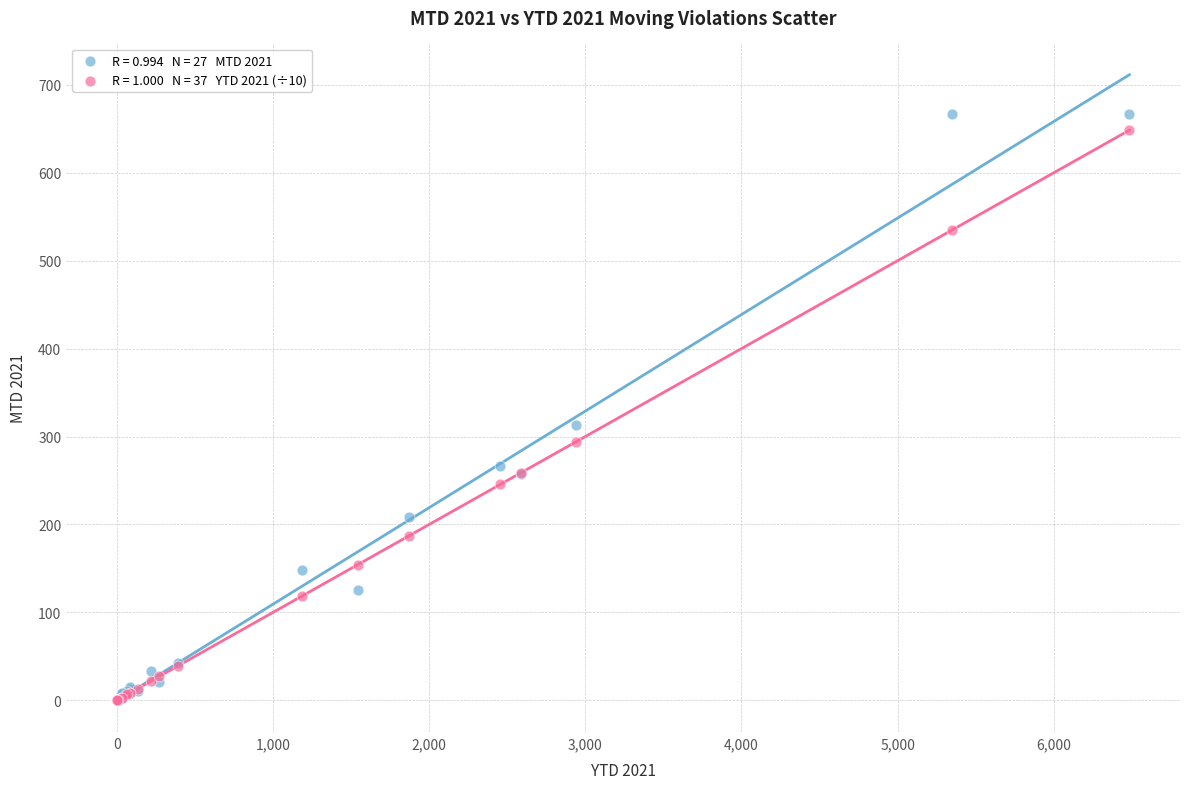

Across all series, what Y value is closest to 333?

313.0